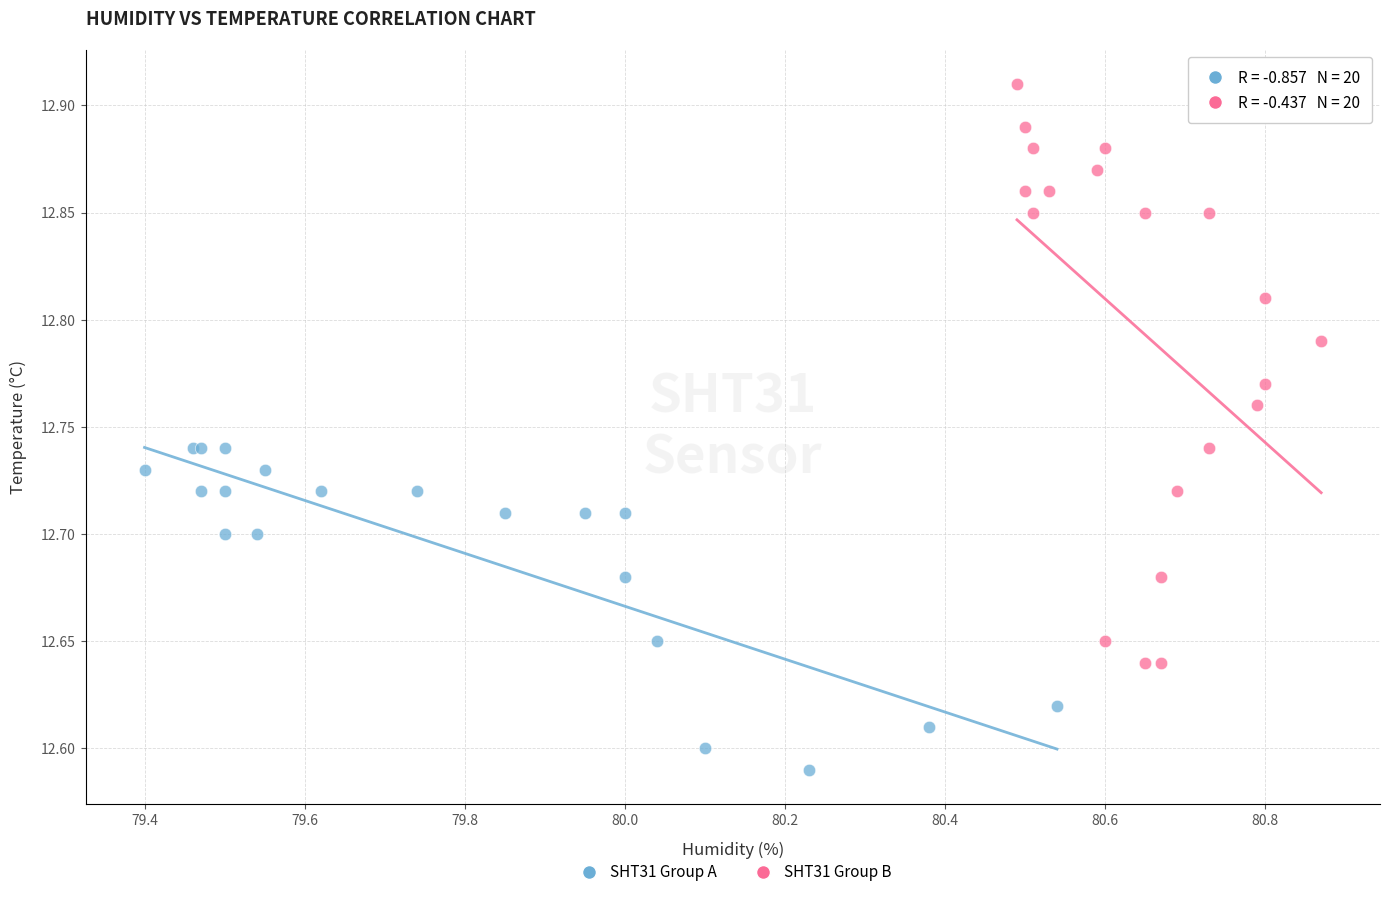

Which series has the largest Y range (max minus min)?

SHT31 Group B